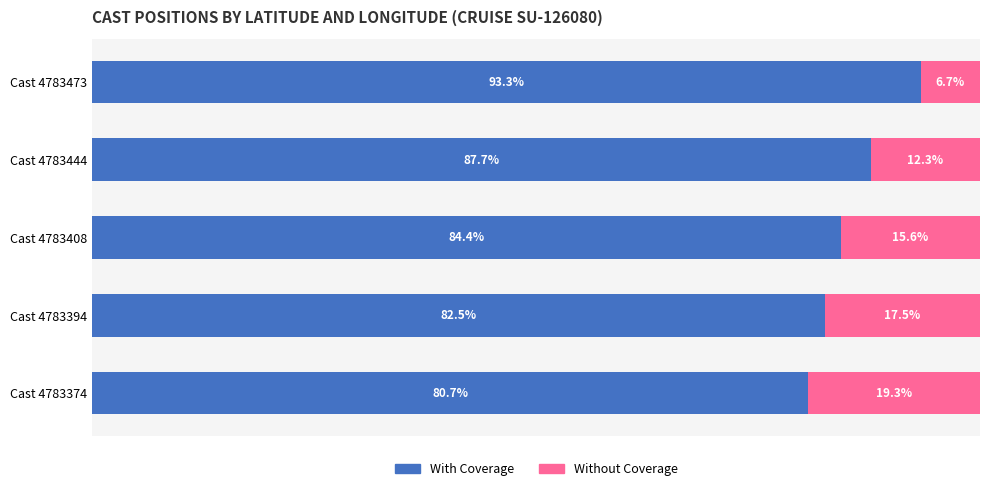

Rank the categories by With Coverage value from highest to lowest.

Cast 4783473, Cast 4783444, Cast 4783408, Cast 4783394, Cast 4783374